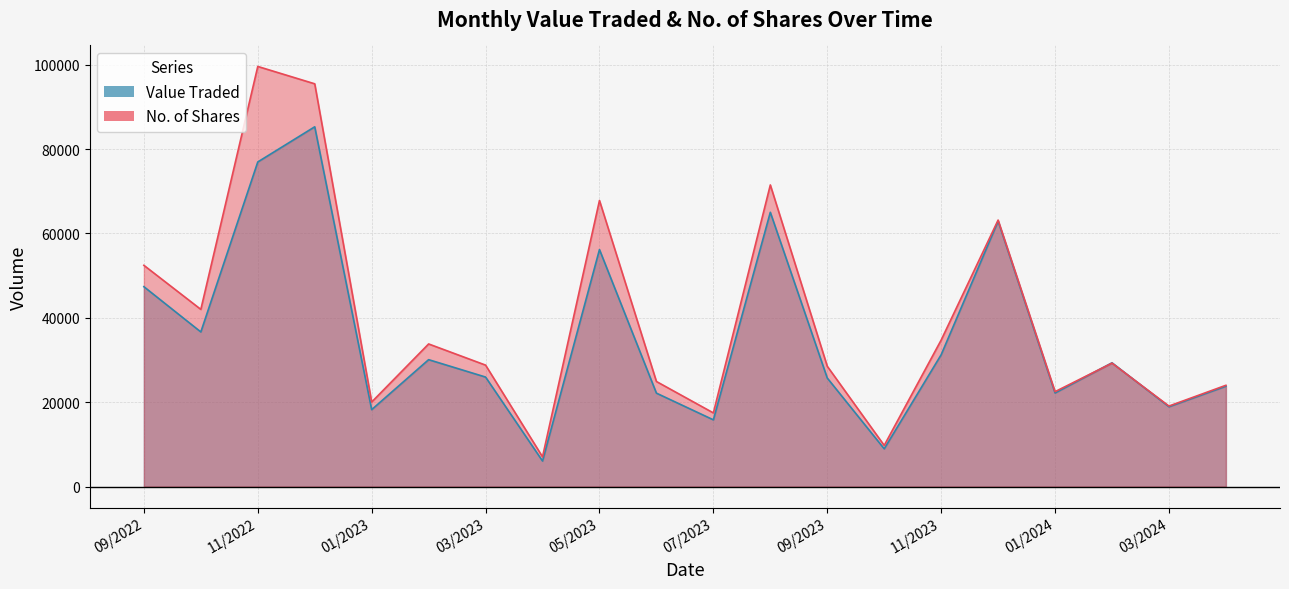

Where is No. of Shares nearest to the value 53313?

09/2022